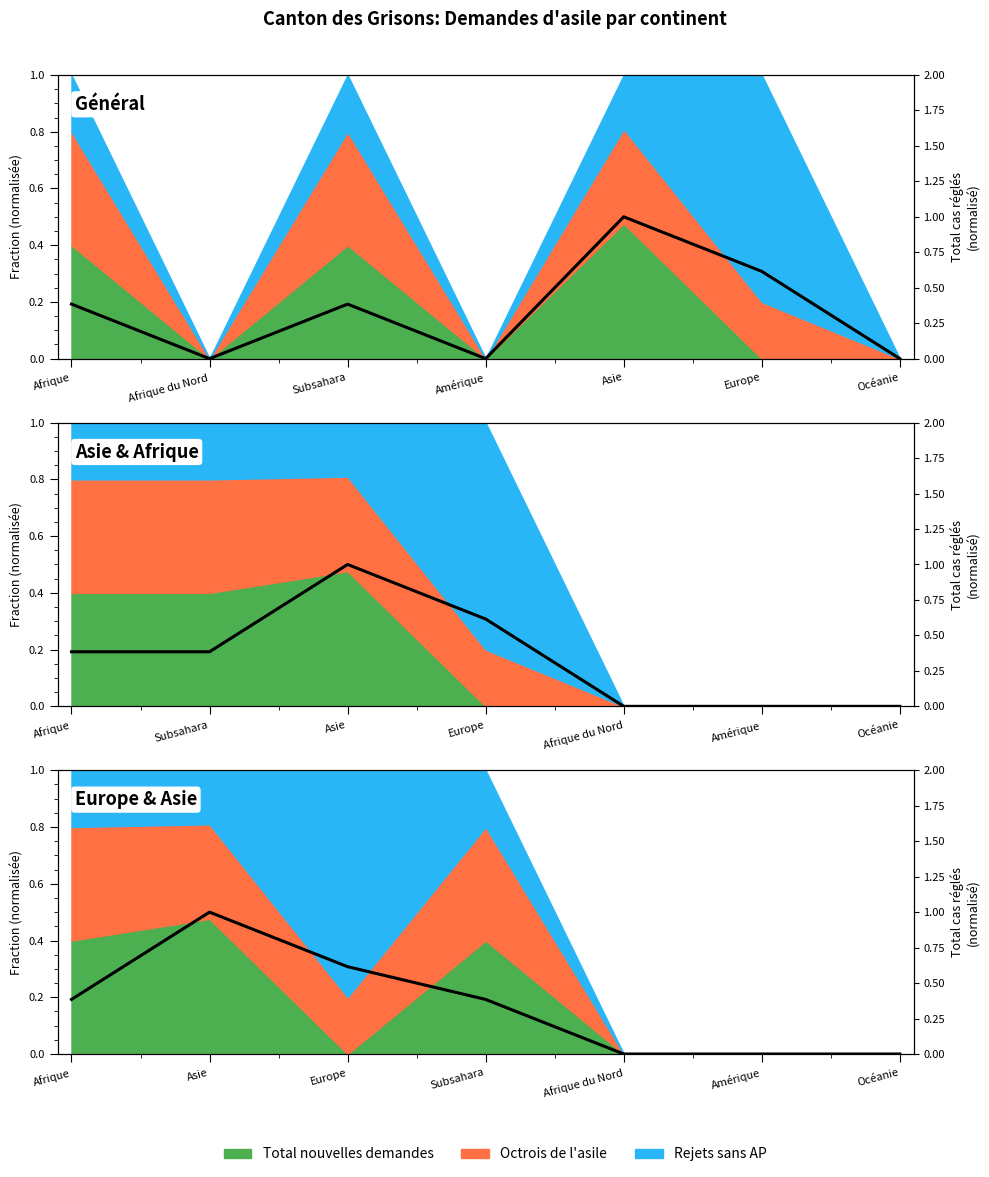

True or false: the data shows 0.6 at Océanie.

False